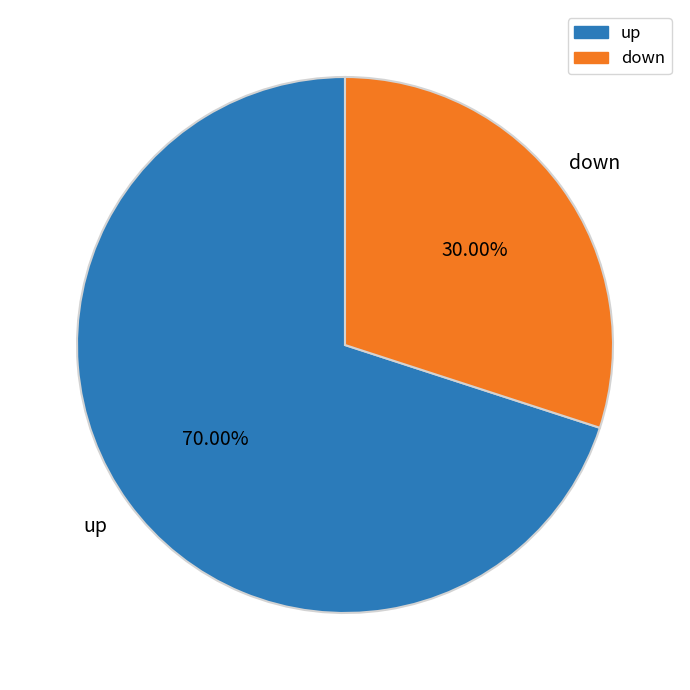

Rank the categories by value from highest to lowest.

up, down